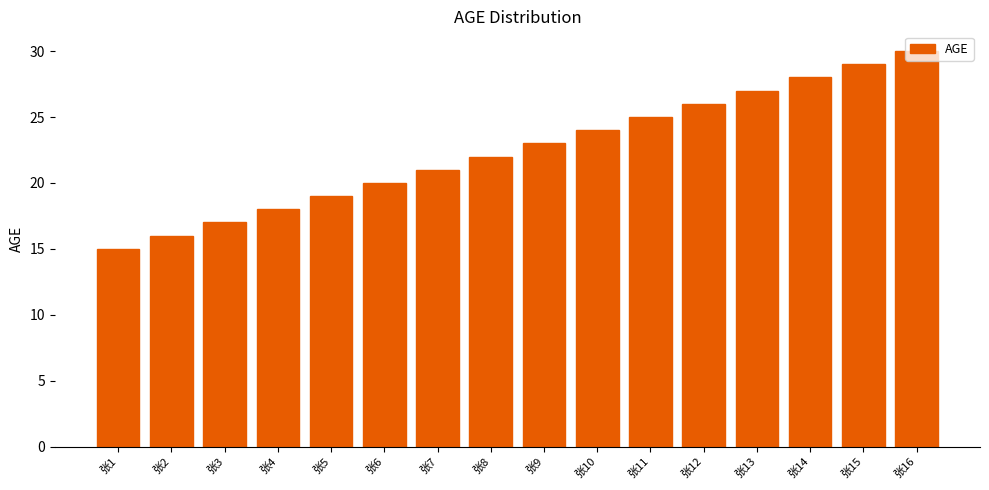

Approximately how many times larger is the value at 张7 compared to 张5?

1.1